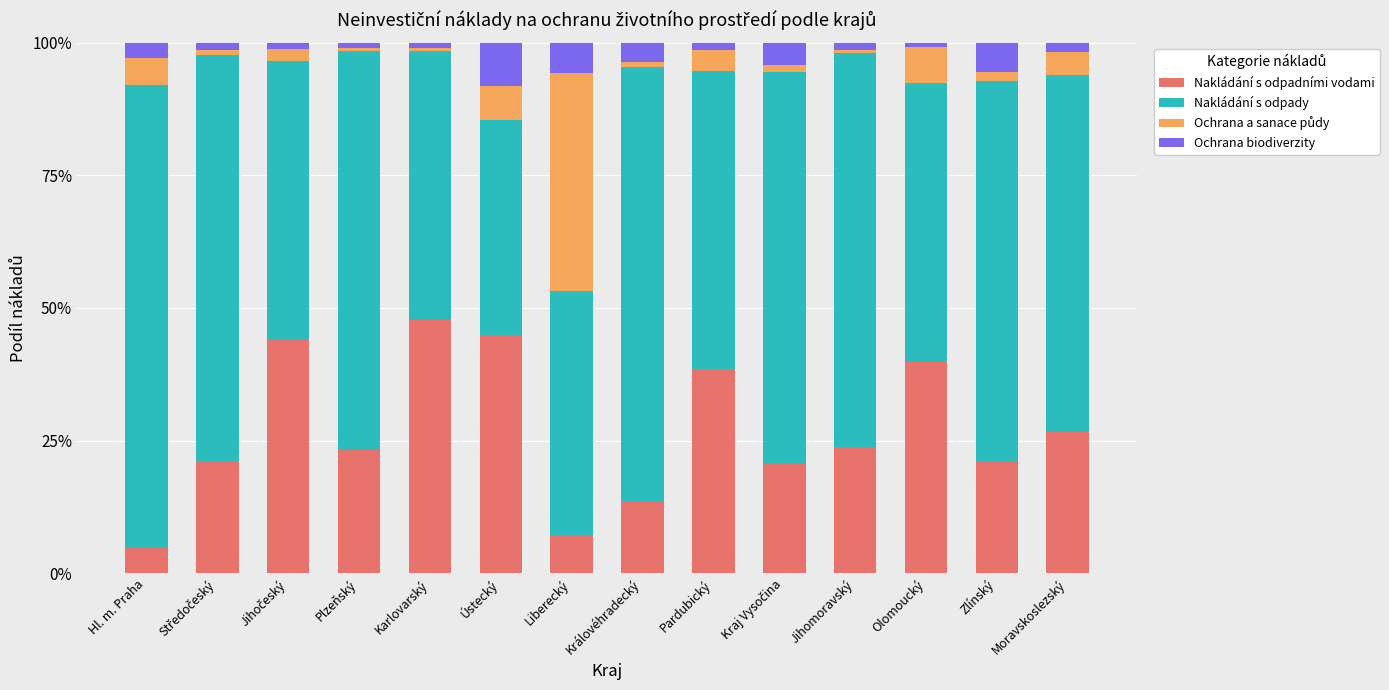

Does the chart contain stacked bars?

Yes